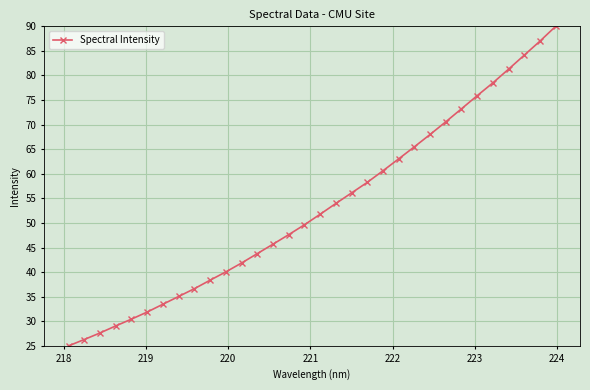

What is the difference between the maximum and minimum values?

65.0